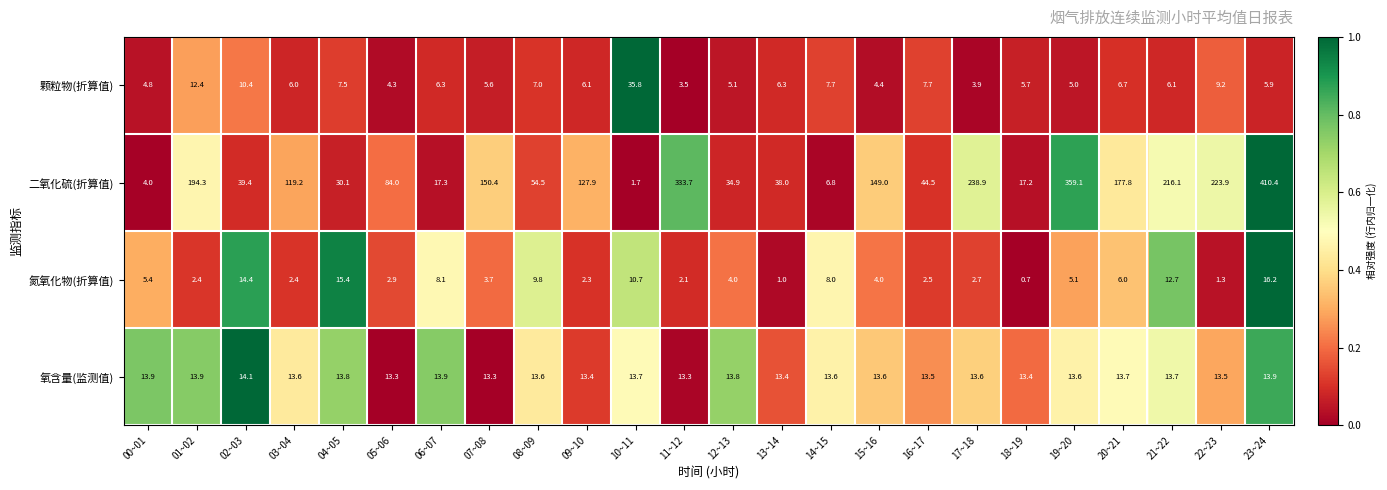

Is it true that 氧含量(监测值) equals 4.4 at 03~04?

False